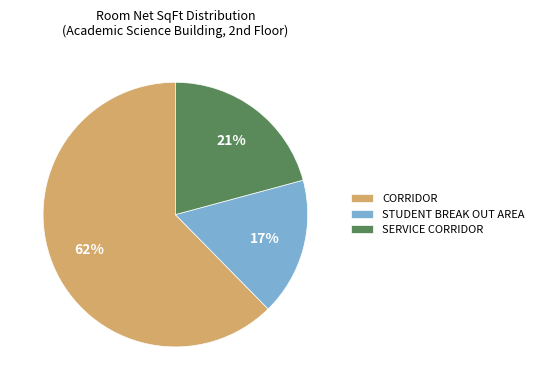

To the nearest percent, what is the average slice percentage?

33%